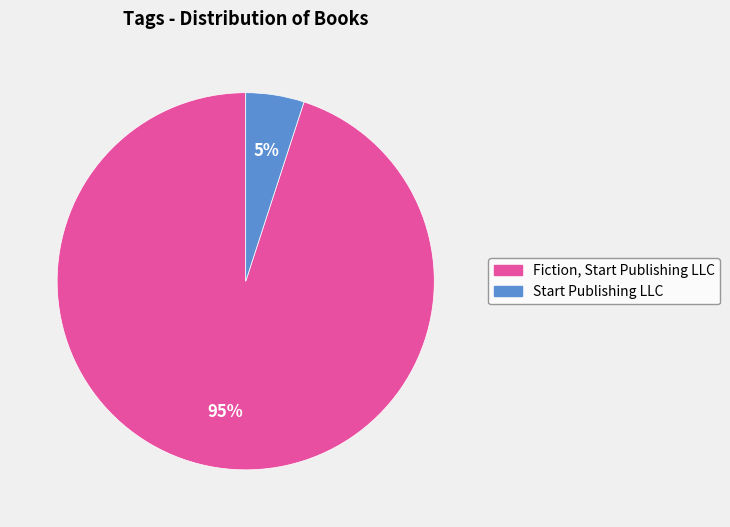

The Fiction, Start Publishing LLC slice represents 99% of the pie. True or false?

False